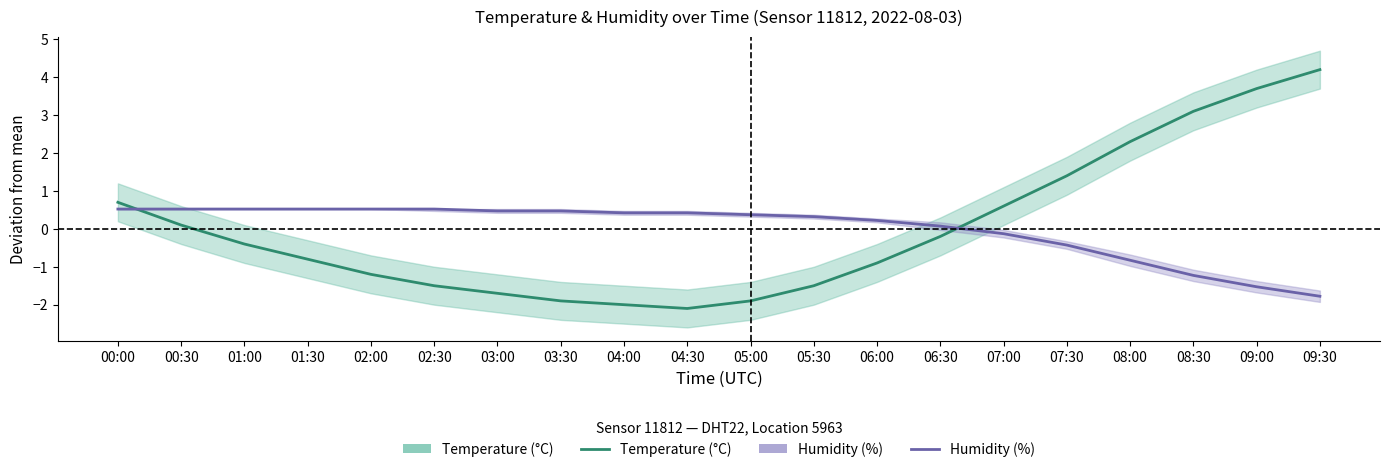

After their last crossing, which series has the higher values: Humidity or Temperature?

Temperature